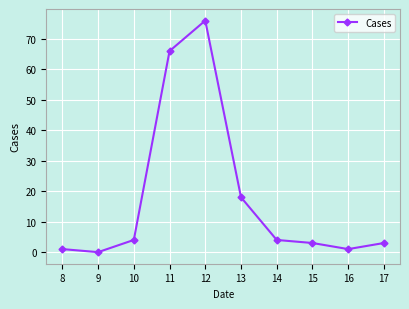

How many lines are shown in the chart?

1